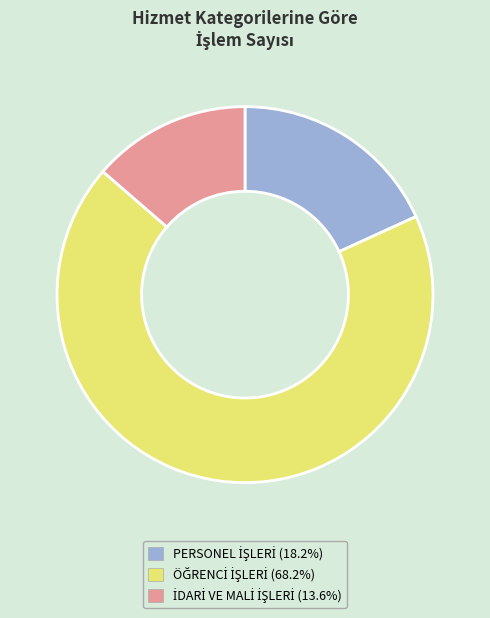

Is there any slice that represents more than half of the pie?

Yes